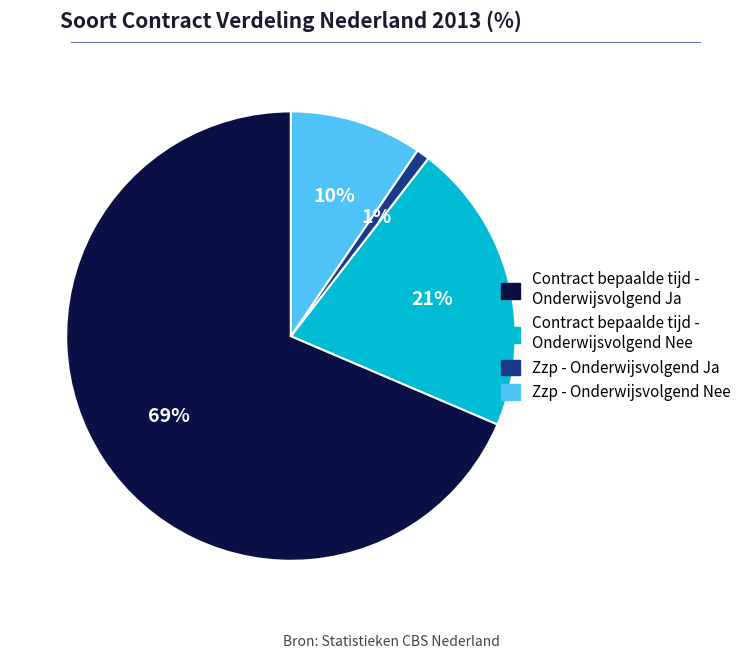

What is the smallest slice in the pie chart?

Zzp - Onderwijsvolgend Ja